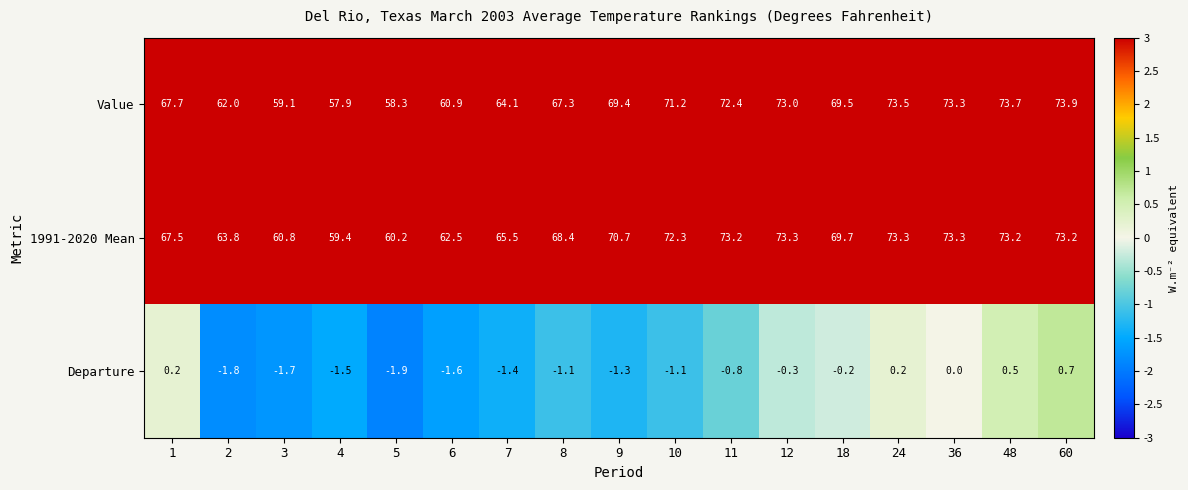

True or false: 1991-2020 Mean has a value of 129.6 at 60.

False